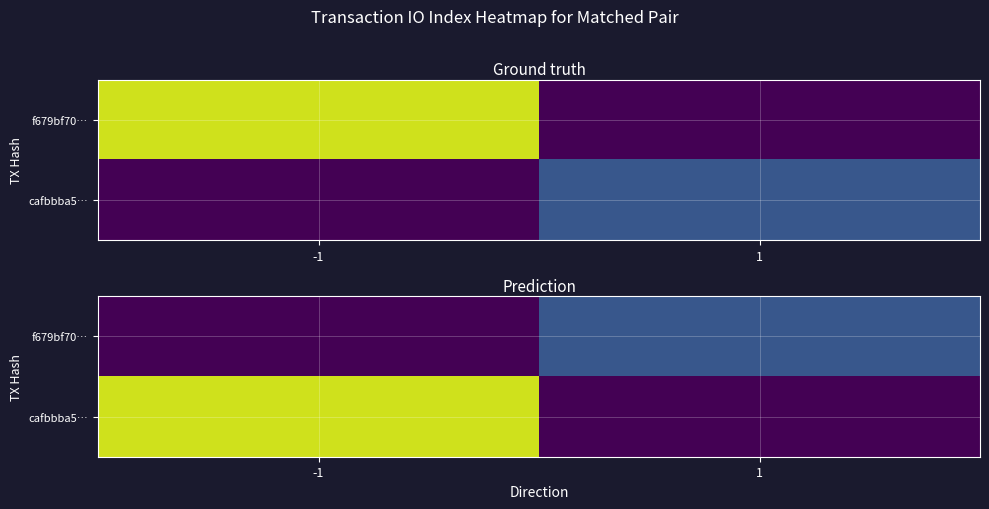

What is the difference between the highest and lowest values at 1?

19